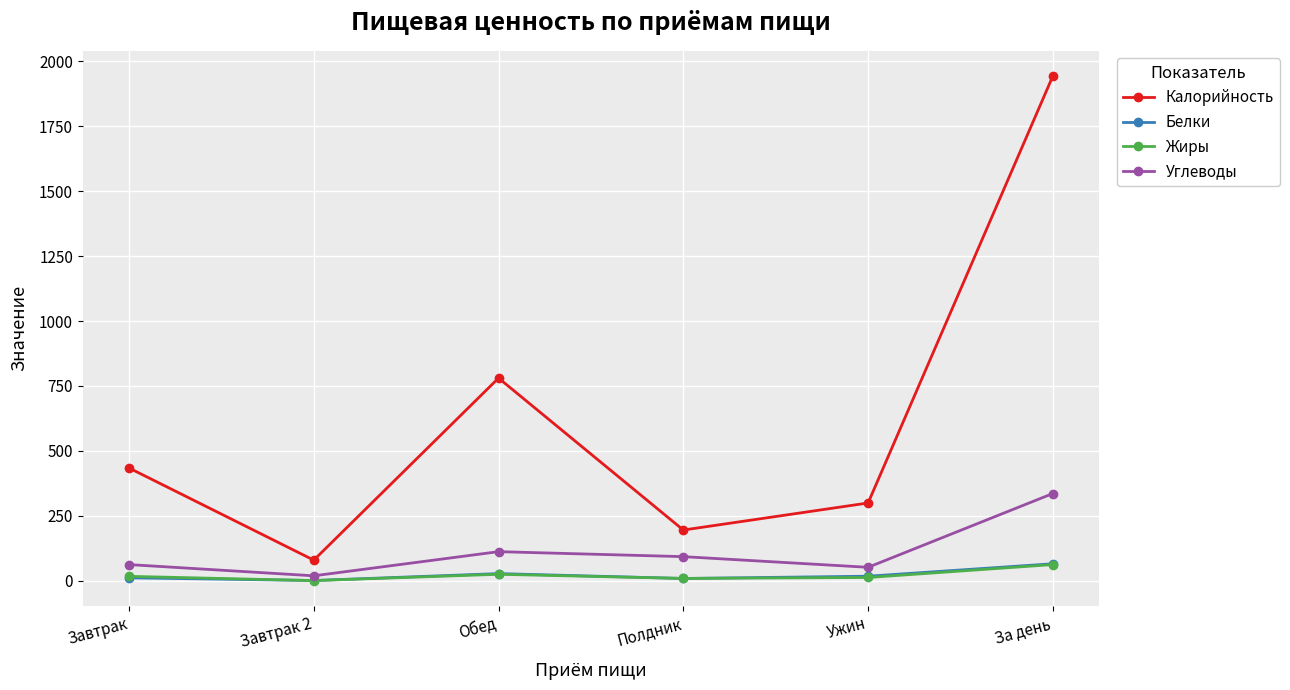

Between Полдник and За день, which series saw the biggest shift?

Калорийность